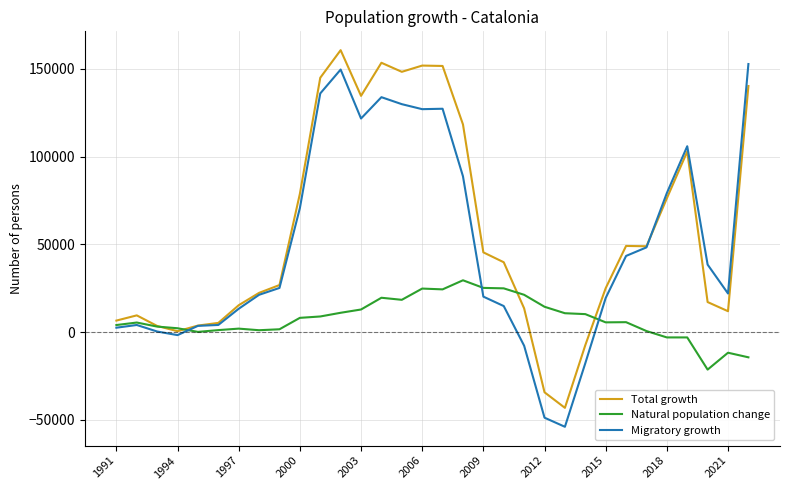

List the series in order of their overall mean, highest first.

Total growth, Migratory growth, Natural population change